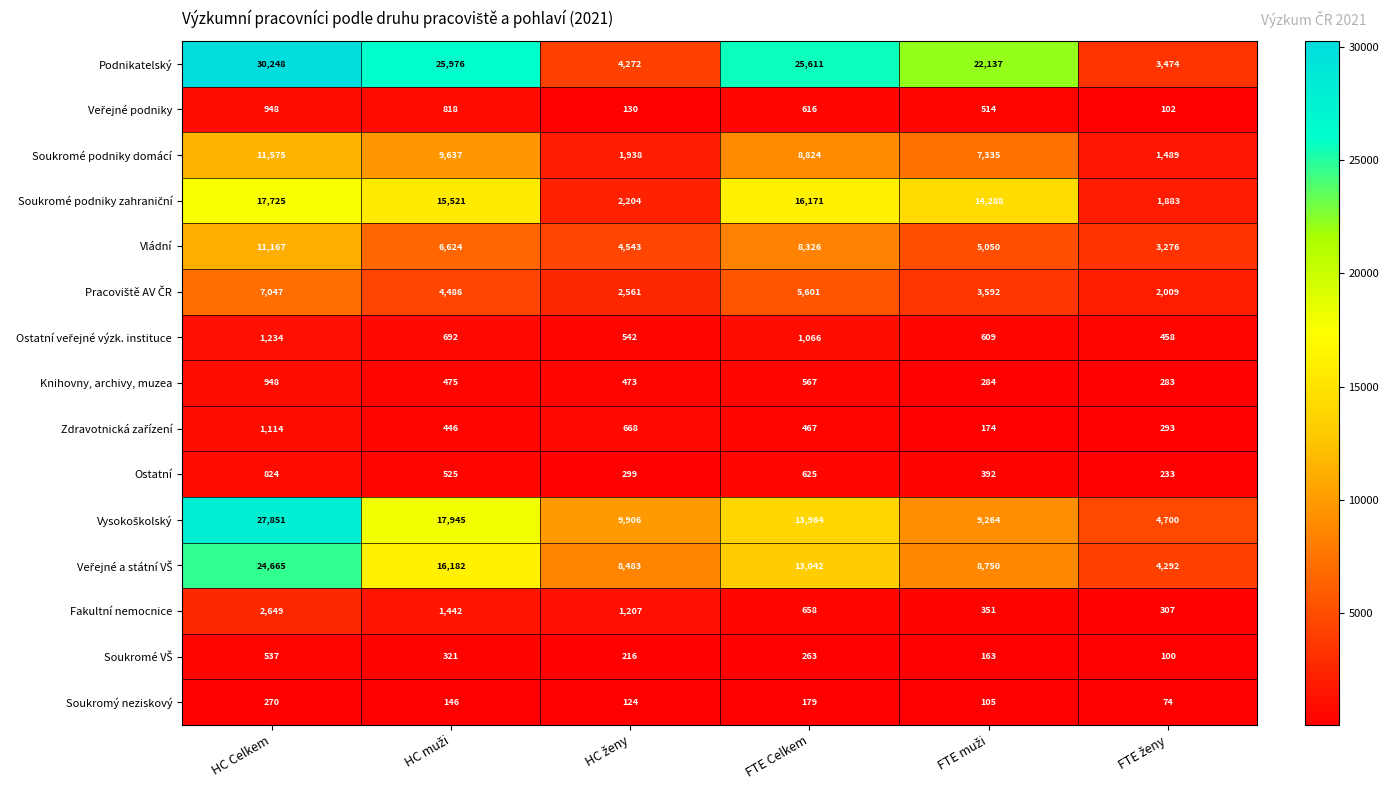

Where does the Ostatní series first go above 525?

HC Celkem